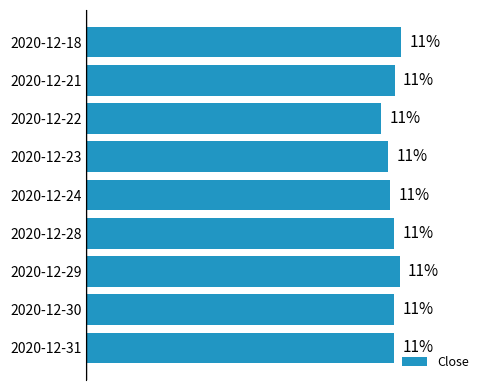

Does the chart contain any negative values?

No